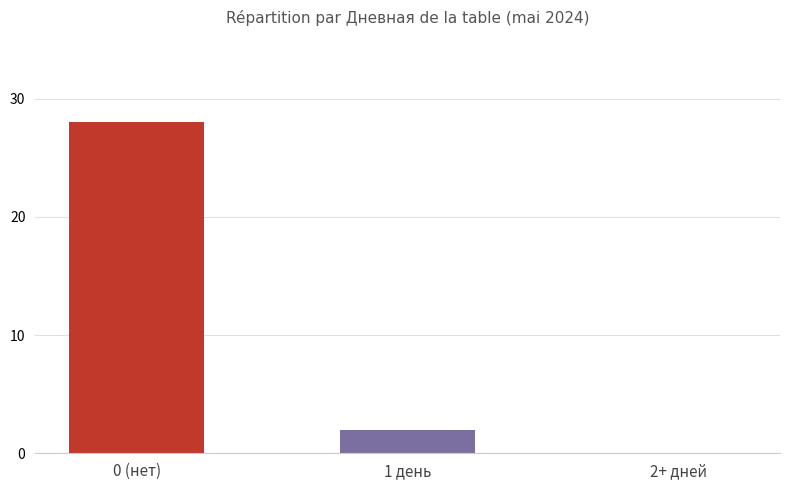

True or false: the data shows 2 at 1 день.

True